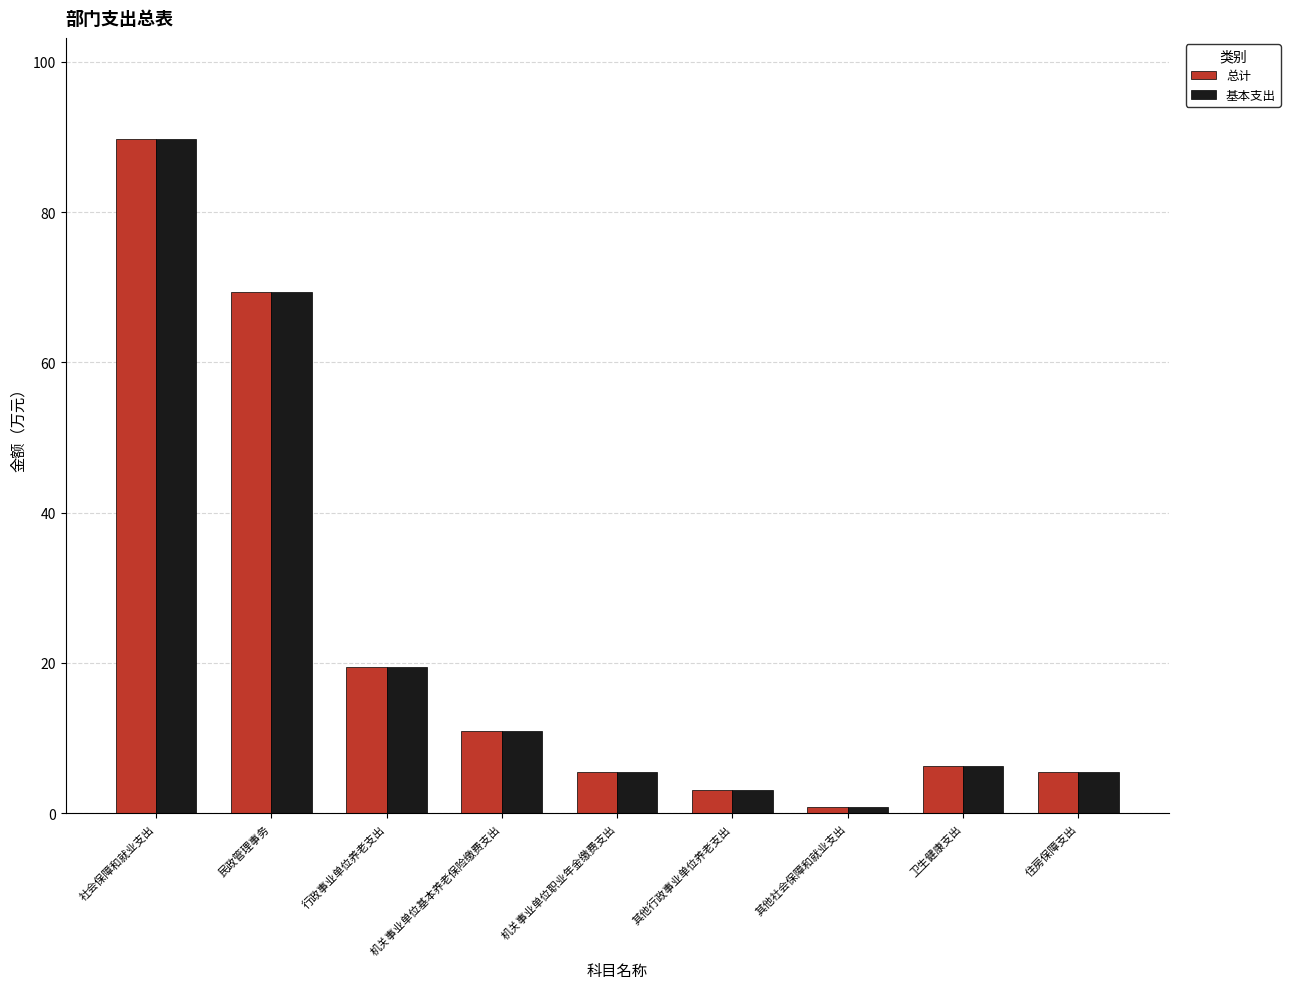

At which category does the chart reach its minimum across all series?

其他社会保障和就业支出